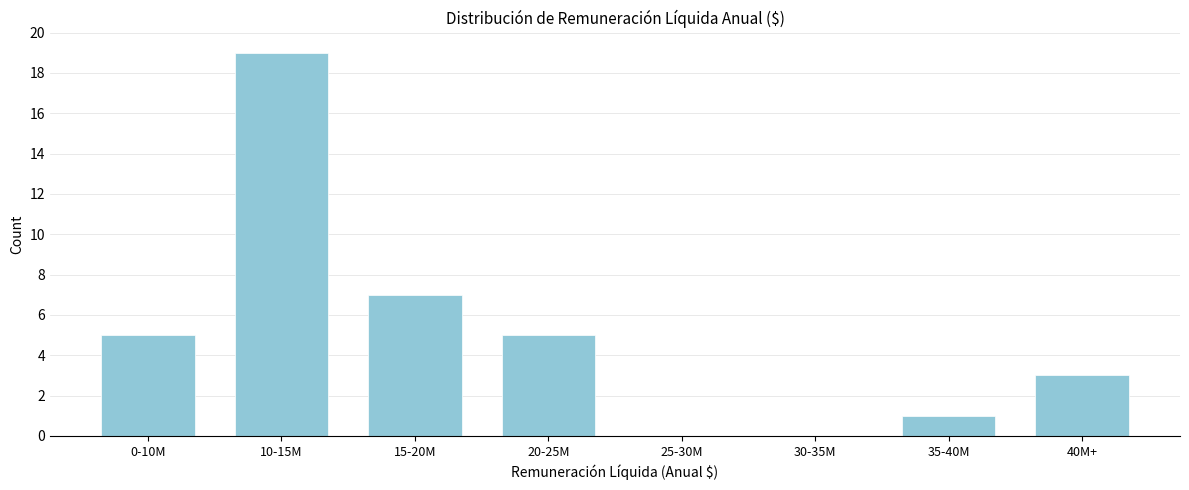

Reading right to left, what are all the values shown in this chart?

40M+=3	35-40M=1	30-35M=0	25-30M=0	20-25M=5	15-20M=7	10-15M=19	0-10M=5